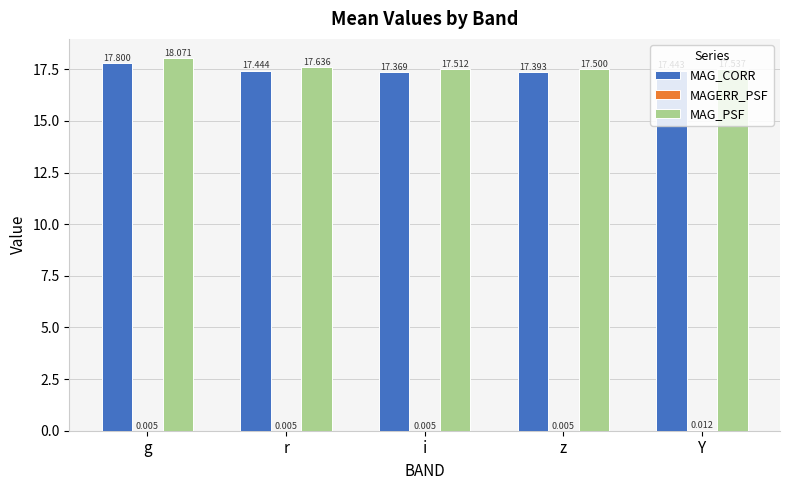

At which category is the sum across all series the highest?

g